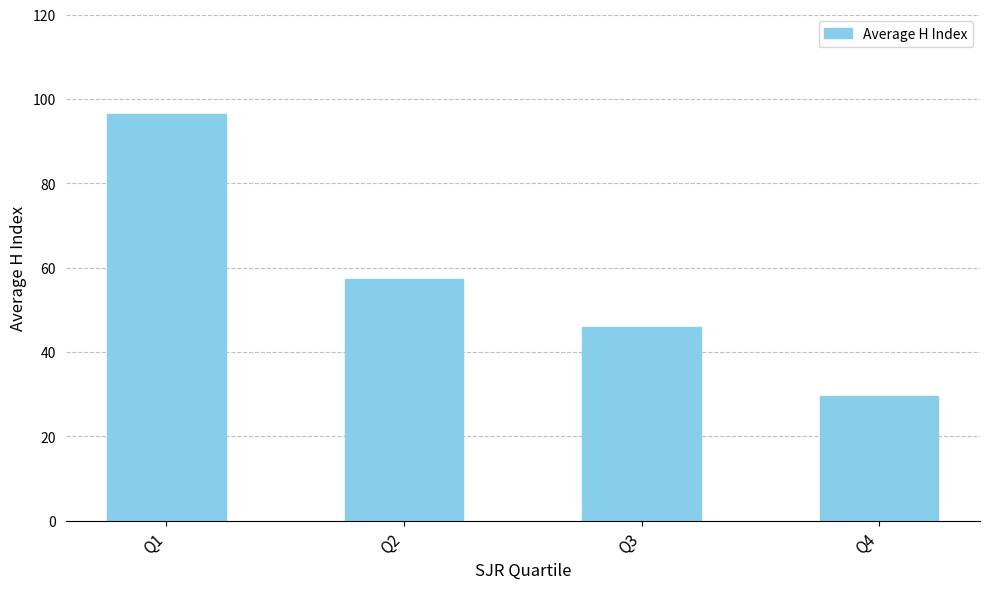

Reading right to left, extract all data points from this chart.

29.5	46.0	57.3	96.5